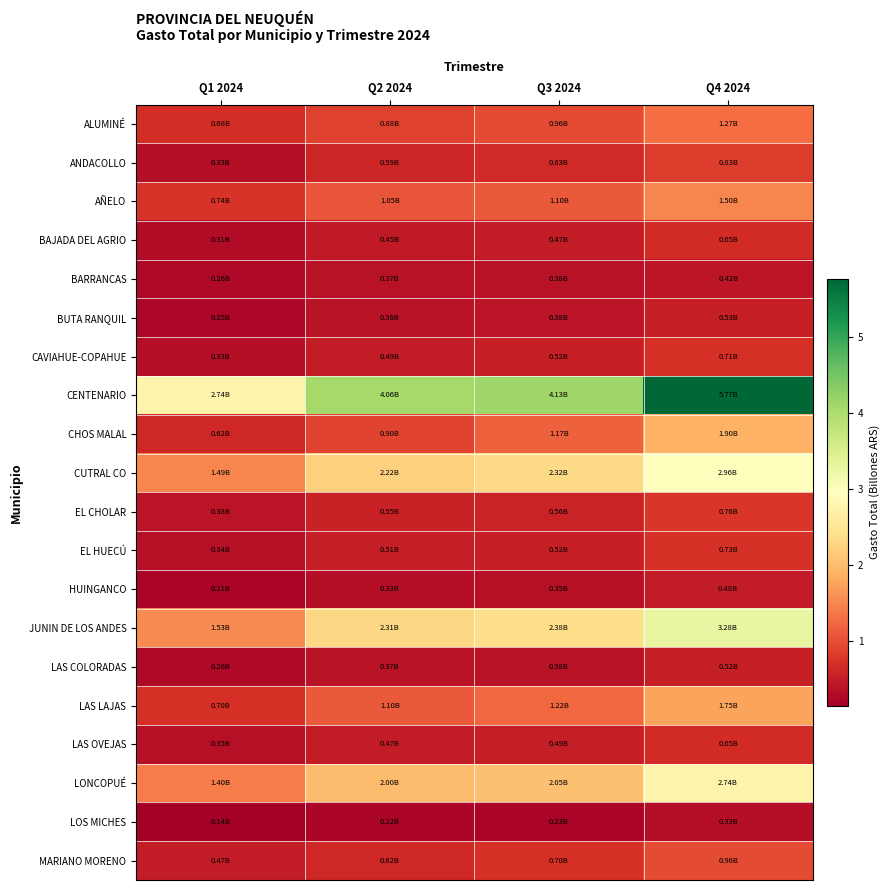

At which category is the sum across all series the highest?

Q4 2024